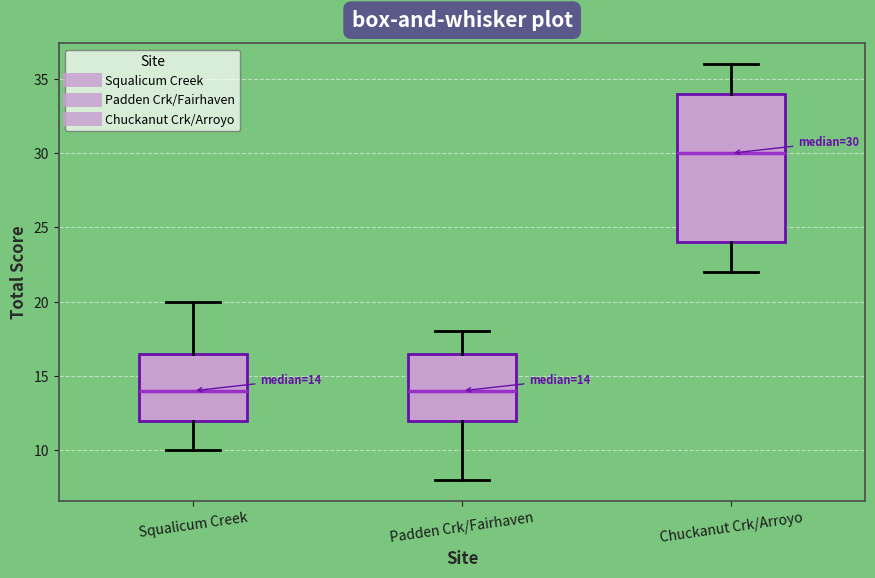

Which box is the tallest, from its lower edge to its upper edge?

Chuckanut Crk/Arroyo